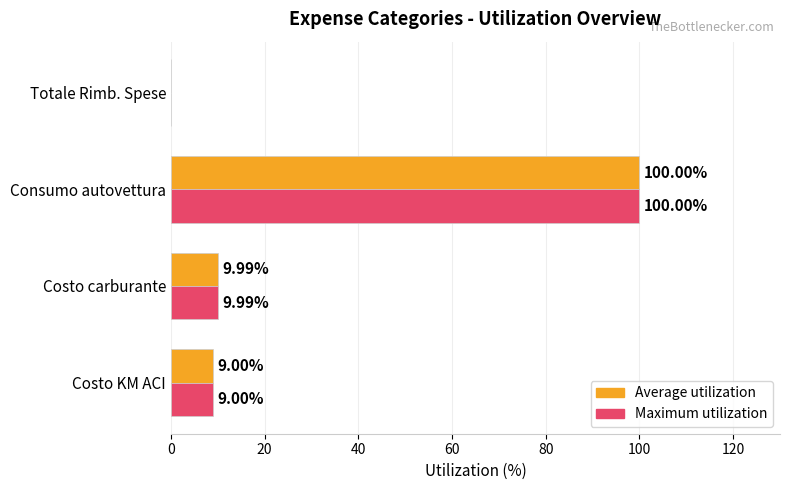

What is the total value across all series at Costo KM ACI?

18.0